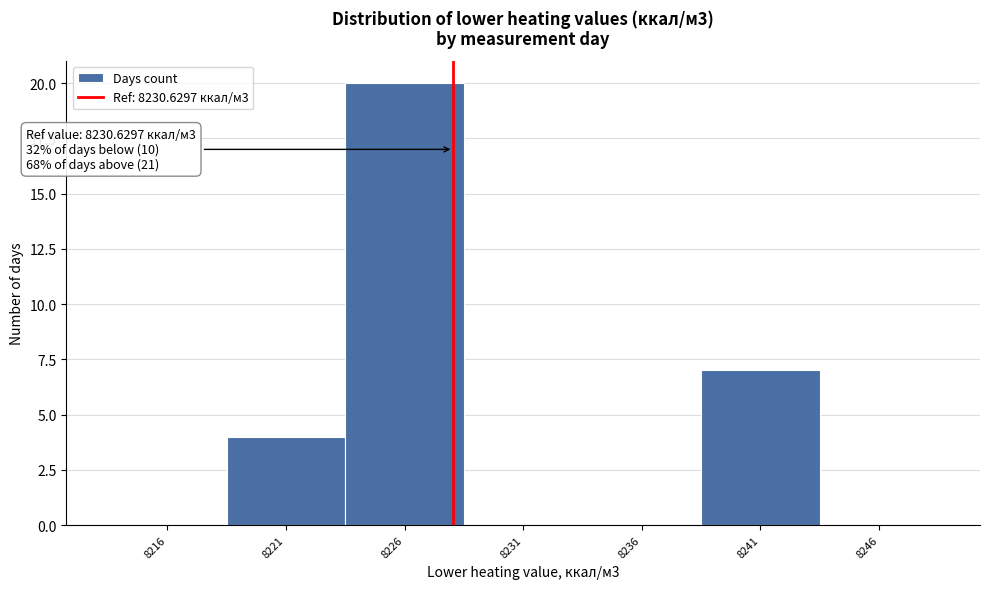

Reading left to right, list all the values displayed in this chart.

8216=0	8221=4	8226=20	8231=0	8236=0	8241=7	8246=0